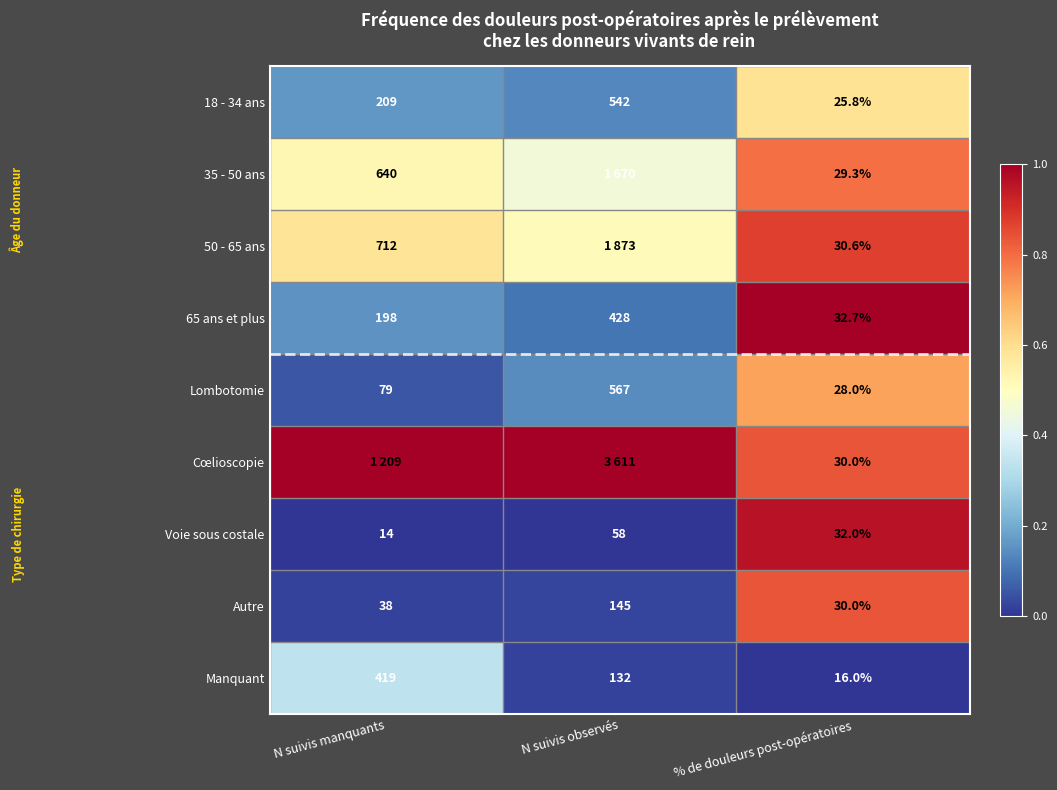

List the labels in order of 18 - 34 ans value, smallest first.

% de douleurs post-opératoires, N suivis manquants, N suivis observés